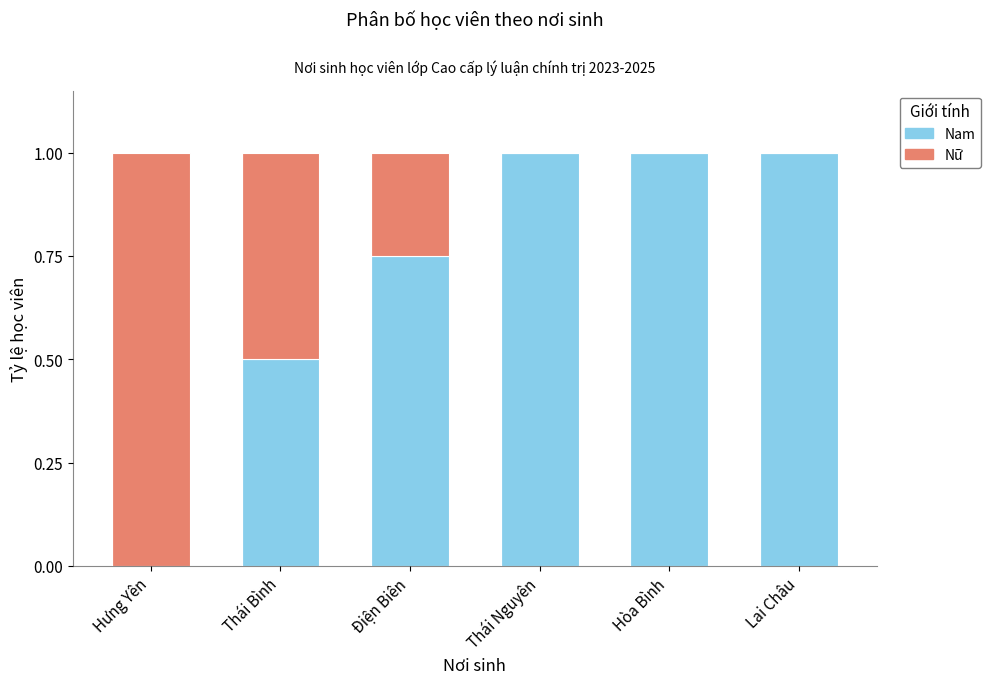

What is the total value across all series at Thái Bình?

1.0